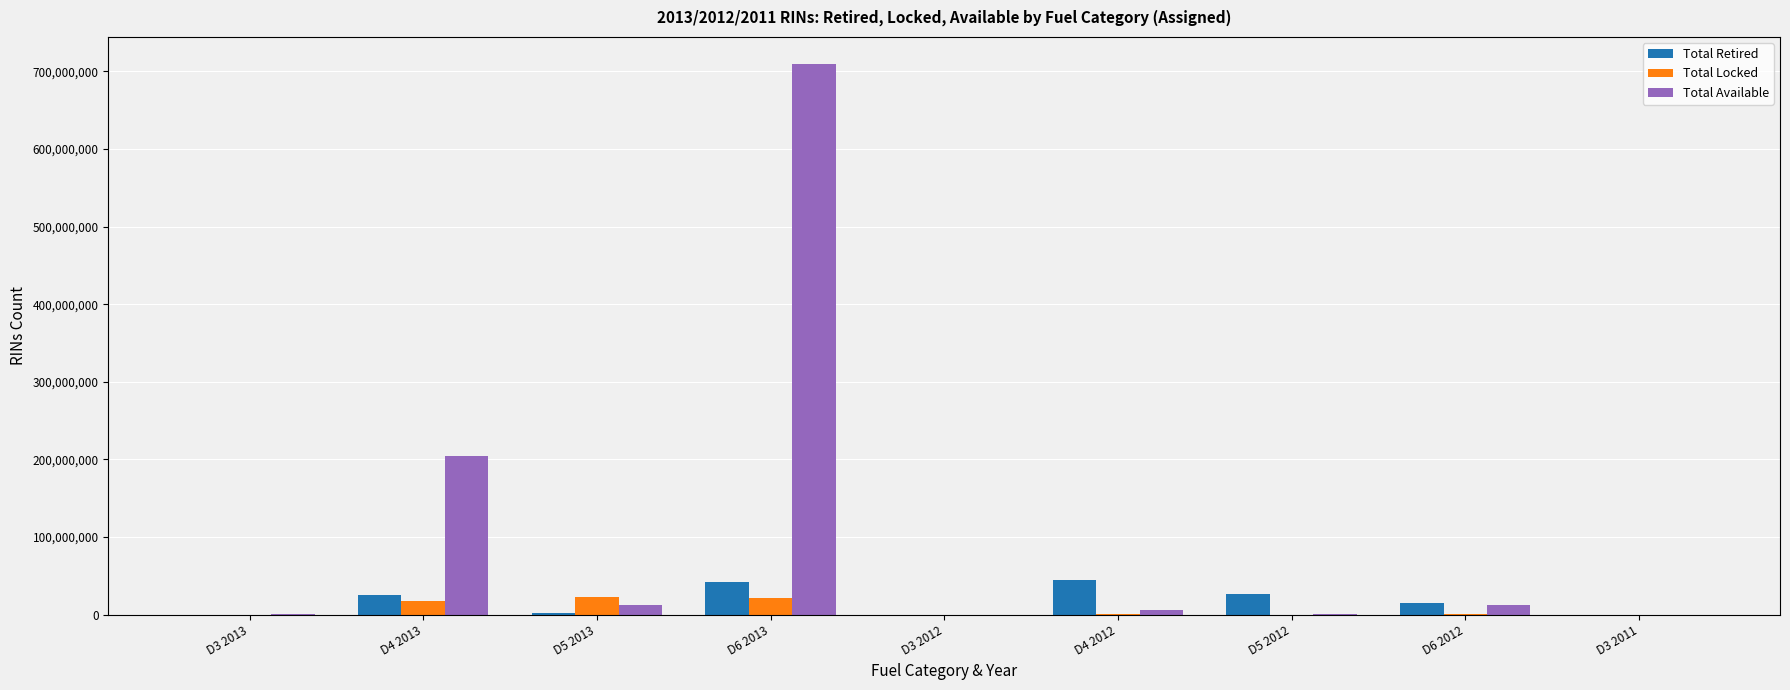

What is the difference between the Total Available values at D3 2012 and D3 2013?

16411